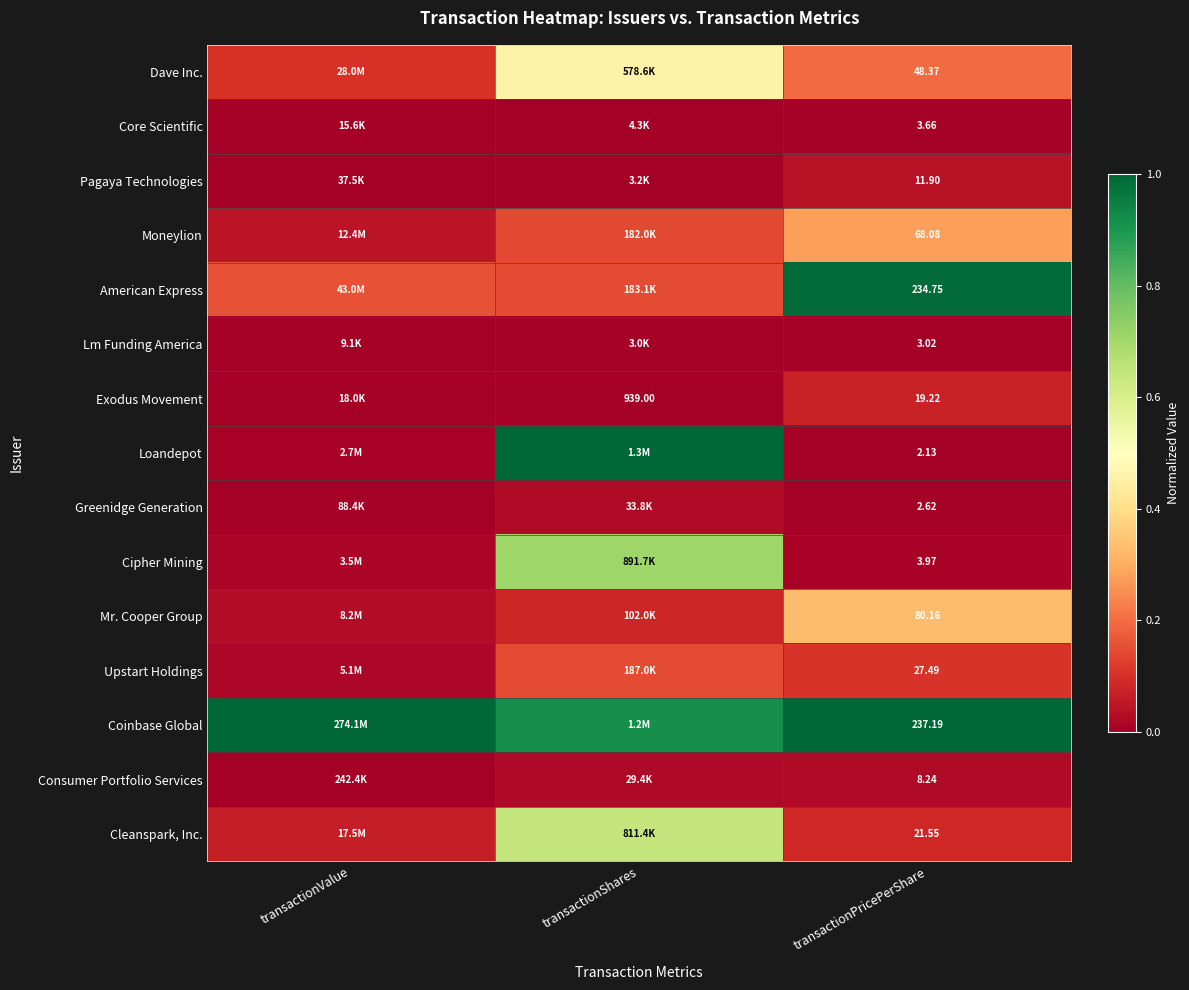

Rank the series at transactionPricePerShare from lowest to highest value.

Loandepot, Greenidge Generation, Lm Funding America, Core Scientific, Cipher Mining, Consumer Portfolio Services, Pagaya Technologies, Exodus Movement, Cleanspark, Inc., Upstart Holdings, Dave Inc., Moneylion, Mr. Cooper Group, American Express, Coinbase Global